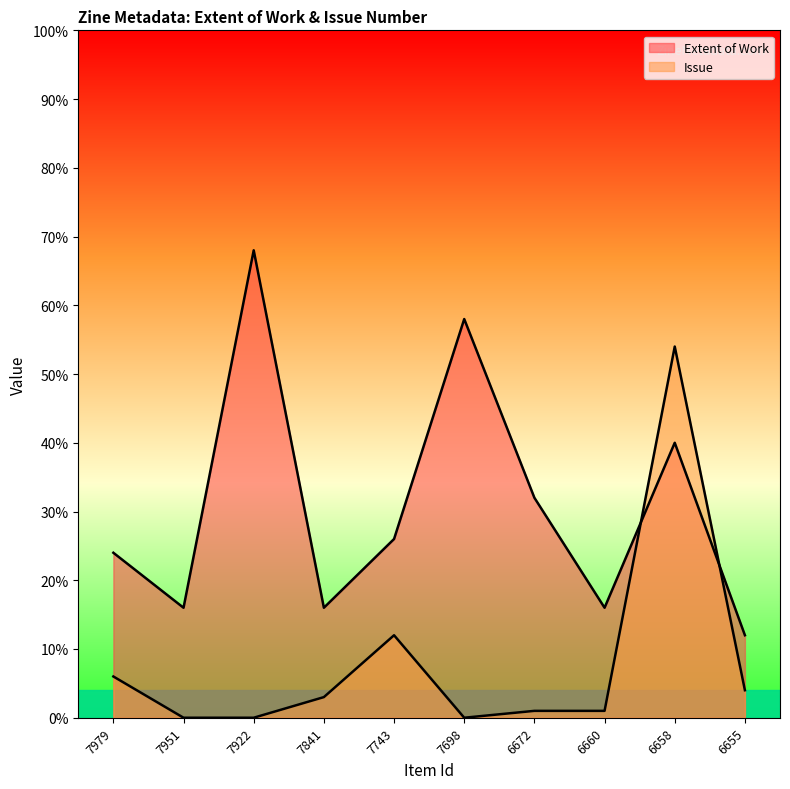

Reading left to right, transcribe all the data shown in this chart.

Extent of Work: 7979=24	7951=16	7922=68	7841=16	7743=26	7698=58	6672=32	6660=16	6658=40	6655=12
Issue: 7979=6	7951=0	7922=0	7841=3	7743=12	7698=0	6672=1	6660=1	6658=54	6655=4